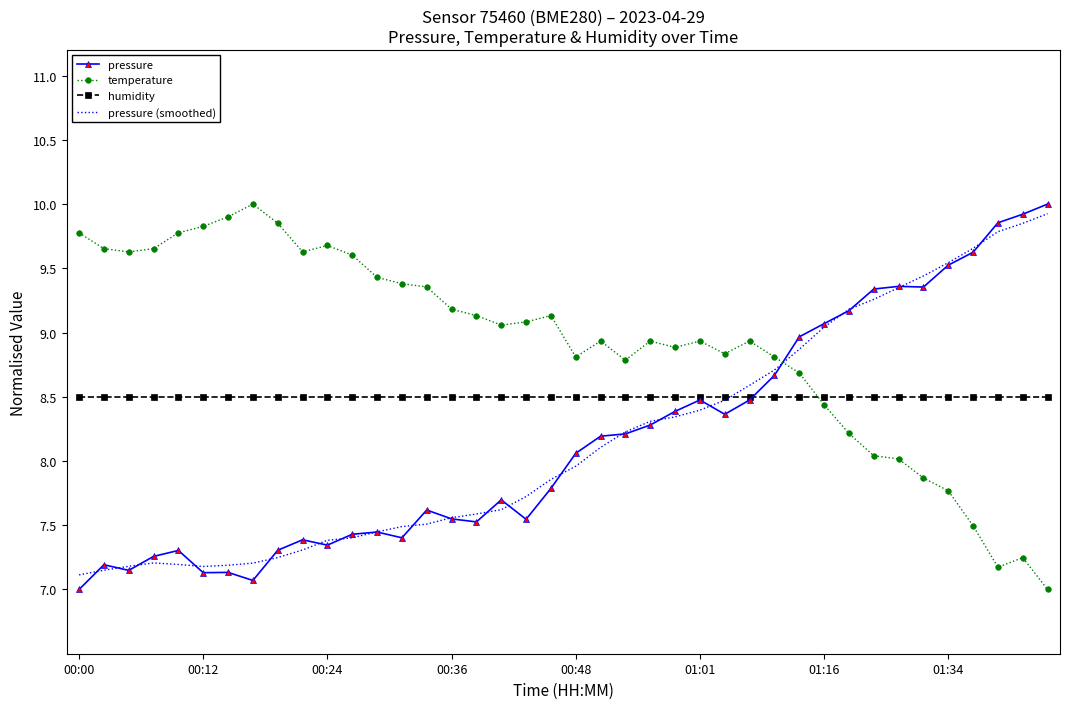

Which series has the largest total across all categories?

temperature